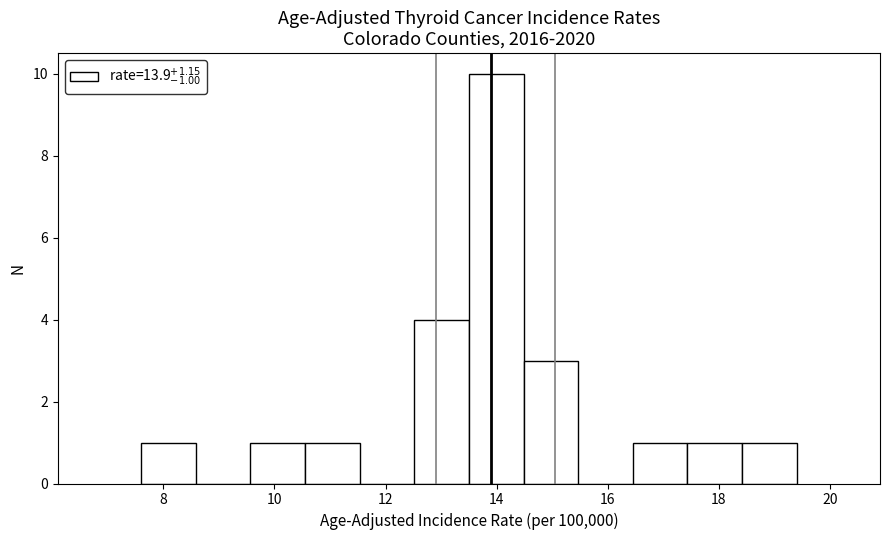

What is the height of the bar covering 14.4 to 15.4 on the x-axis? Neither the bar edges nor the heights are printed on the chart, so give them approximately, as read against the axes.

3